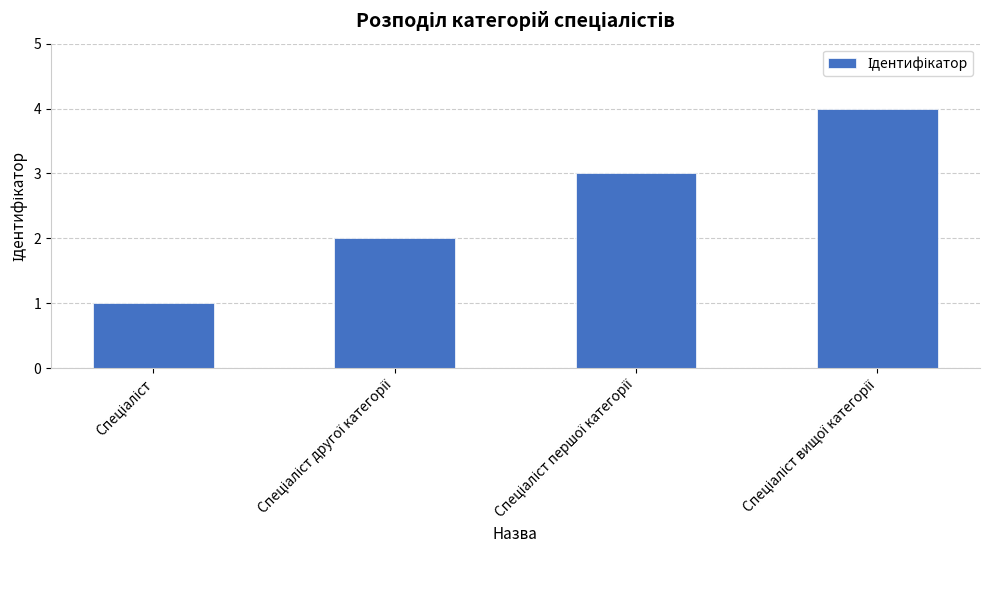

Does the chart contain any negative values?

No